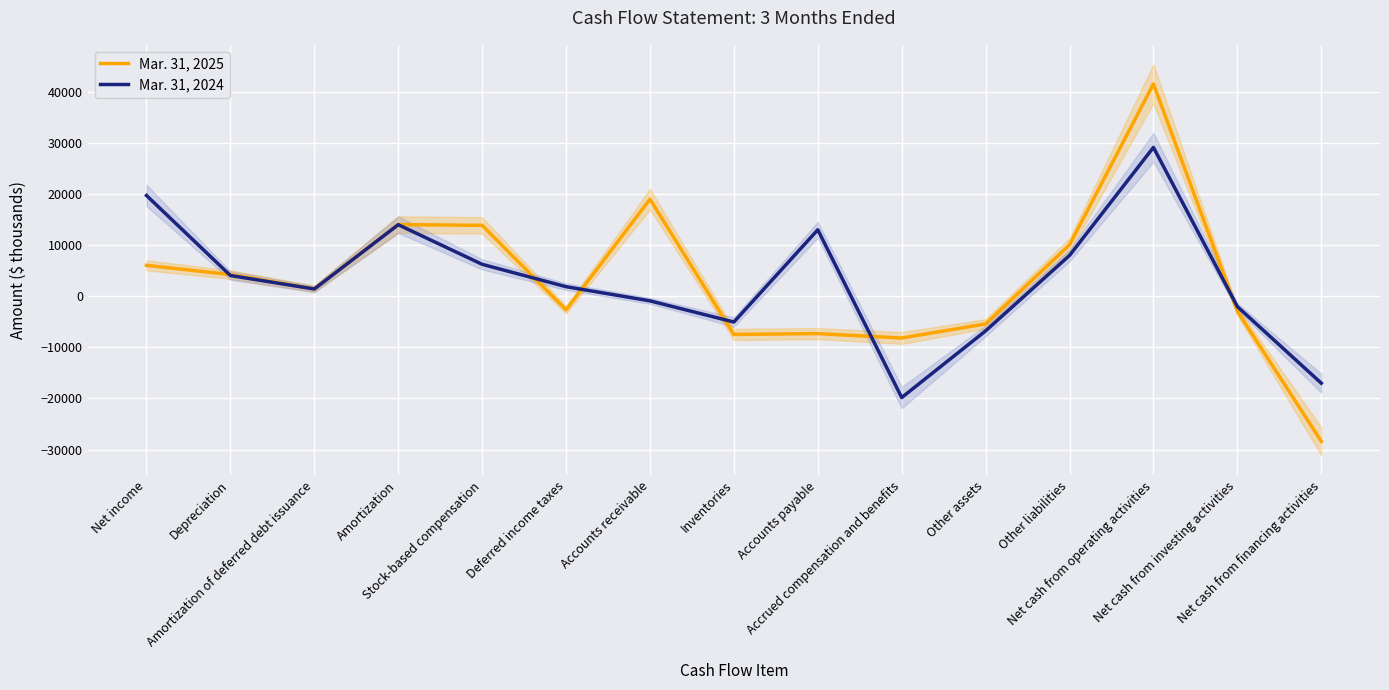

What is the lowest value of the Mar. 31, 2024 series?

-19829